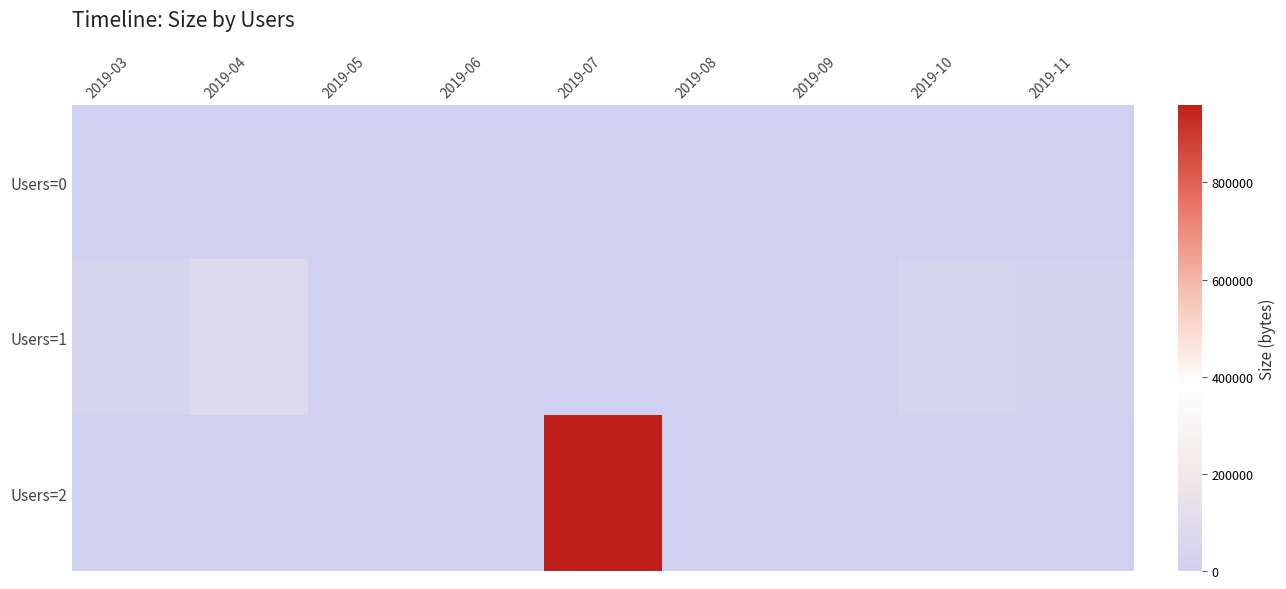

Between 2019-09 and 2019-04, which is larger?

2019-09